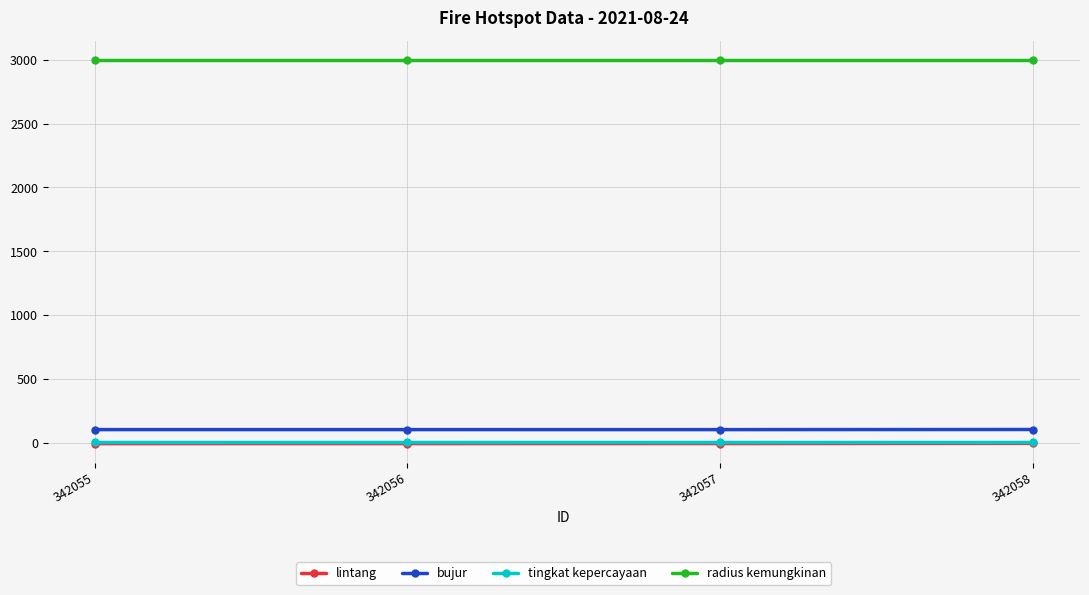

How many distinct data groups are displayed?

4